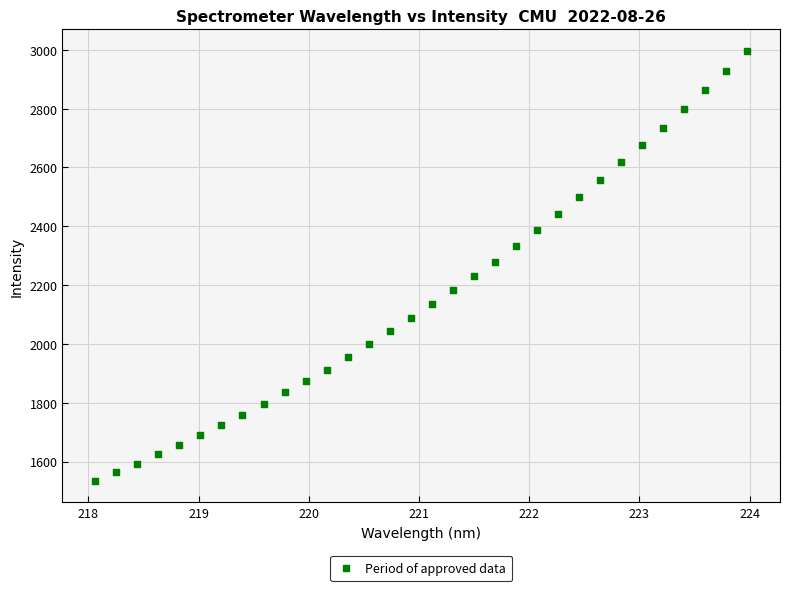

What is the range of X values (max minus min)?

5.9